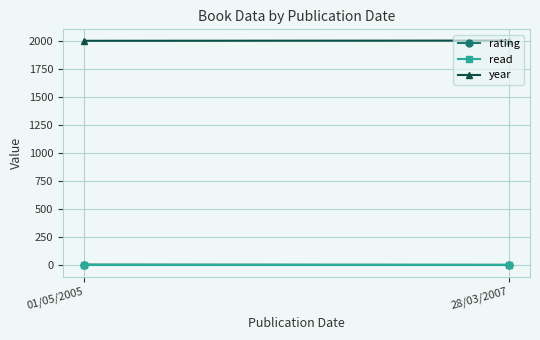

Is it true that read equals 1 at 01/05/2005?

True